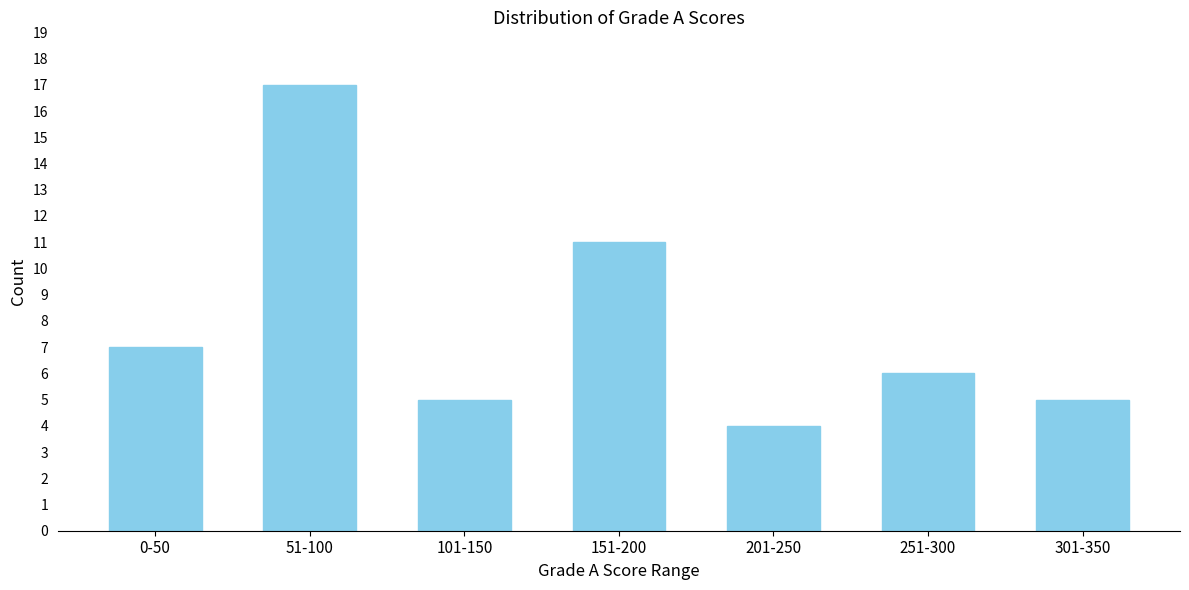

Reading right to left, extract all data points from this chart.

301-350=5	251-300=6	201-250=4	151-200=11	101-150=5	51-100=17	0-50=7